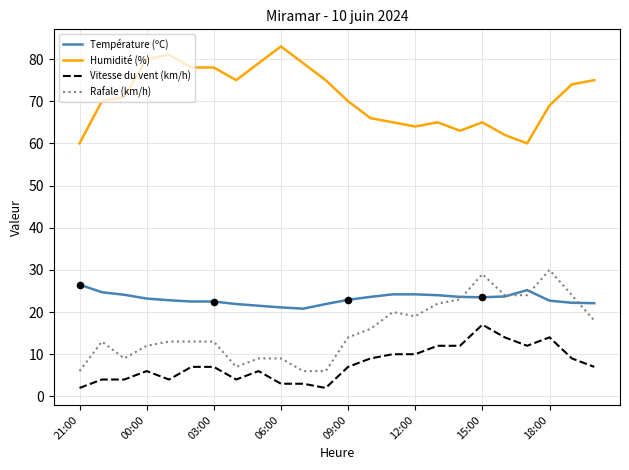

True or false: Humidité (%) and Rafale (km/h) intersect in this chart.

False